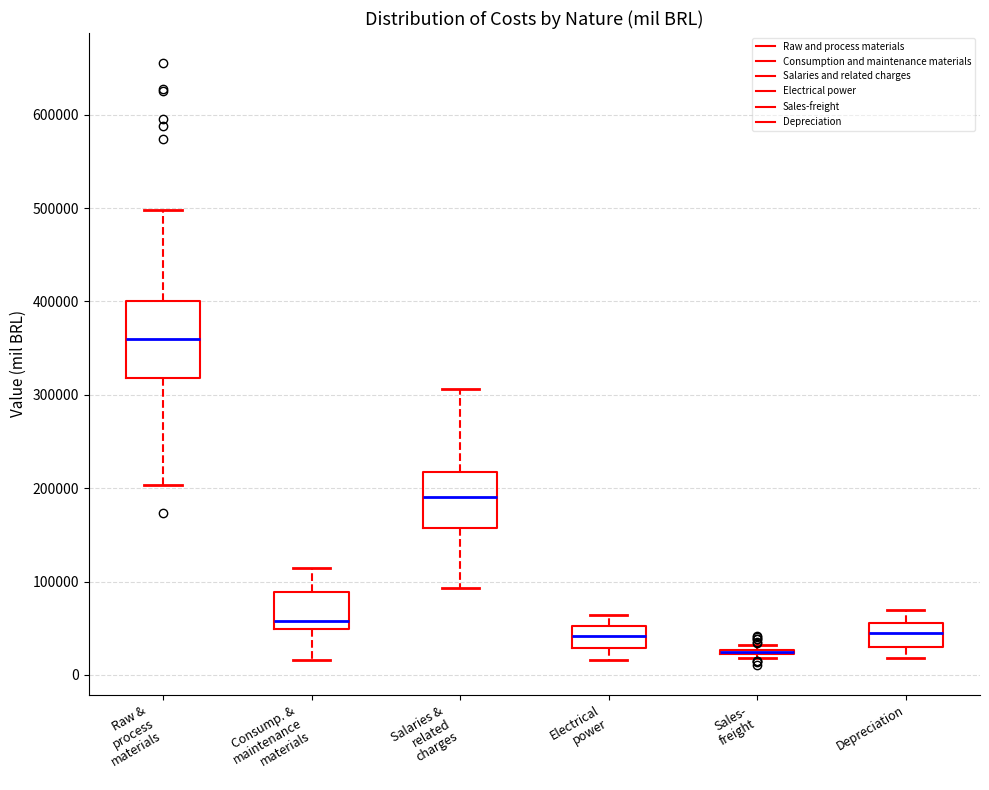

Comparing the boxes themselves (not the whiskers), which one is the tallest?

Raw & process materials